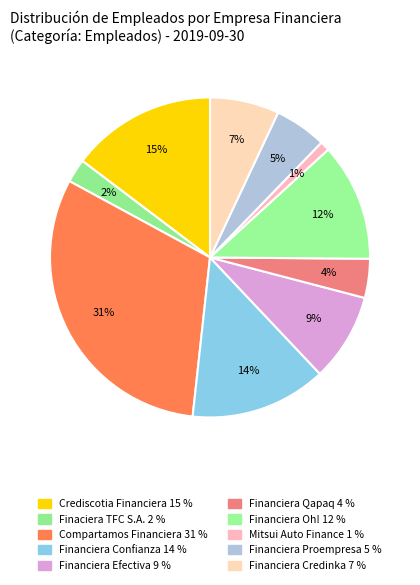

To the nearest percent, what is the average slice percentage?

10%